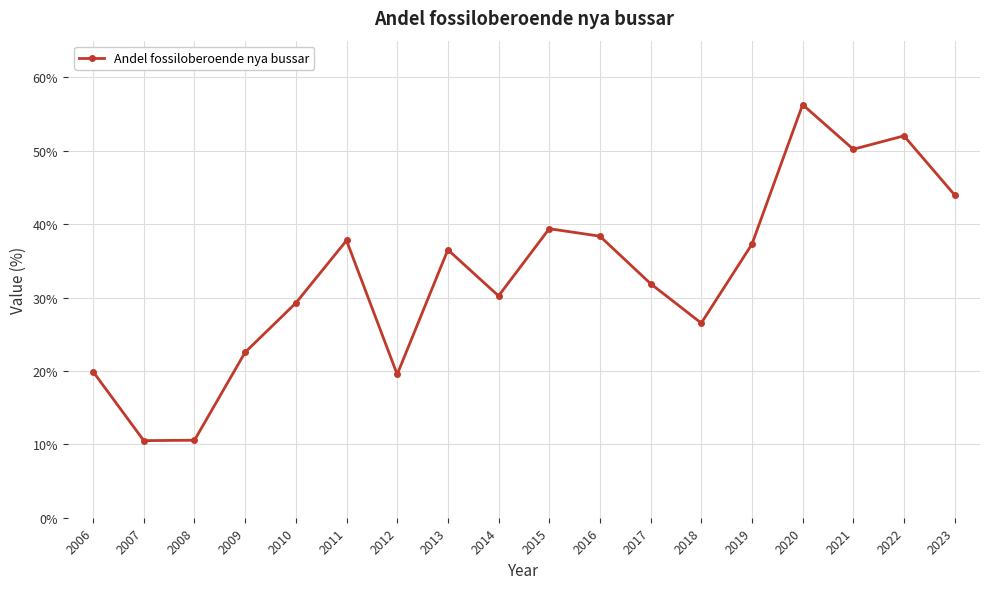

What is the smallest value displayed?

10.5